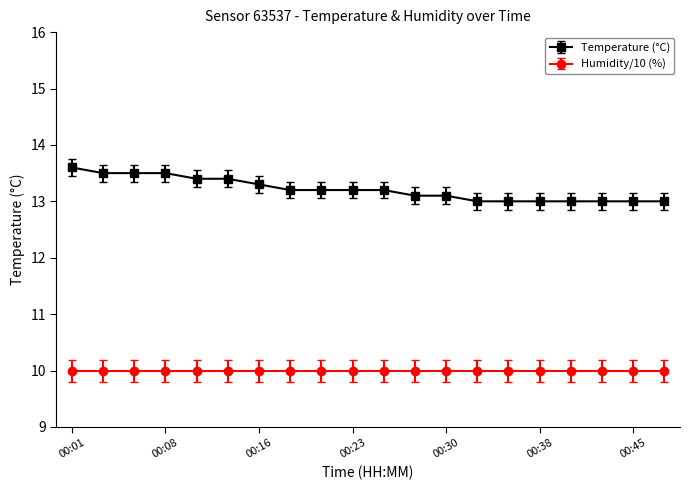

Which series has the largest total across all categories?

Temperature (°C)